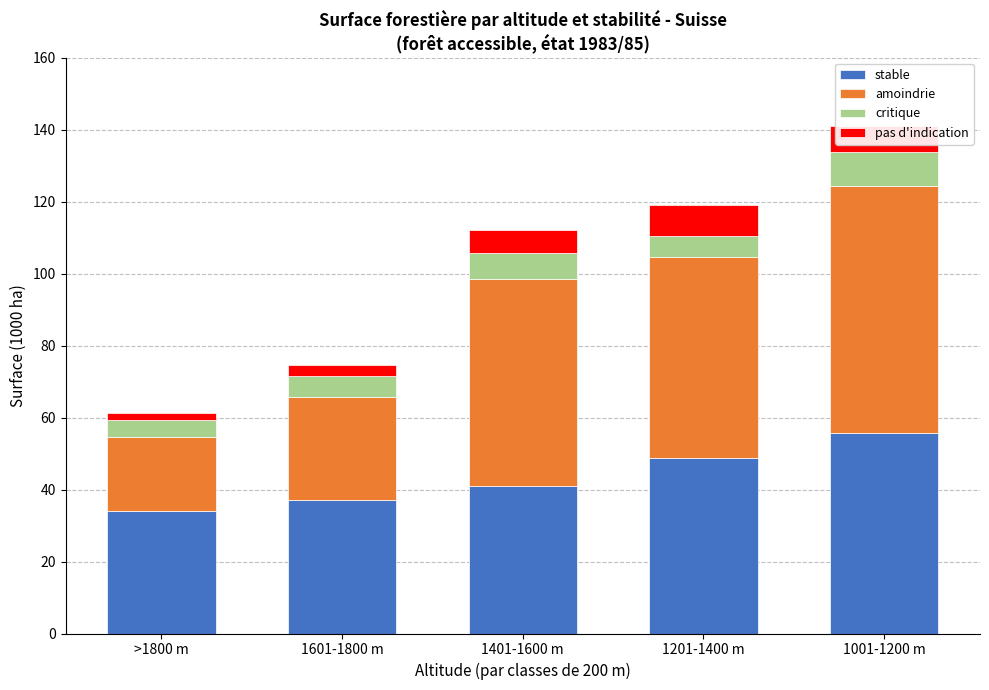

Is it true that stable equals 10.0 at 1601-1800 m?

False